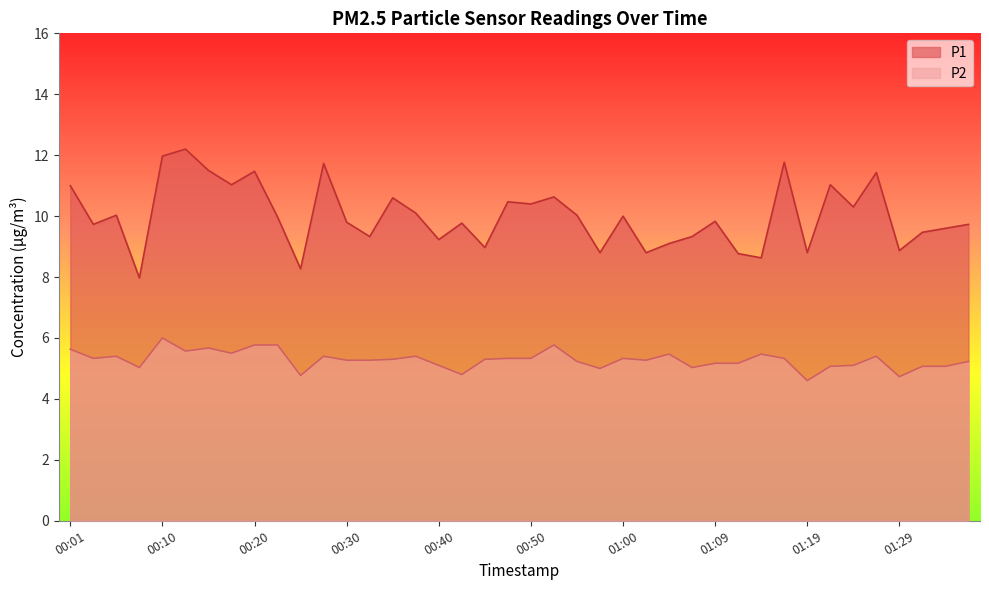

What is the maximum value shown in the chart?

12.2